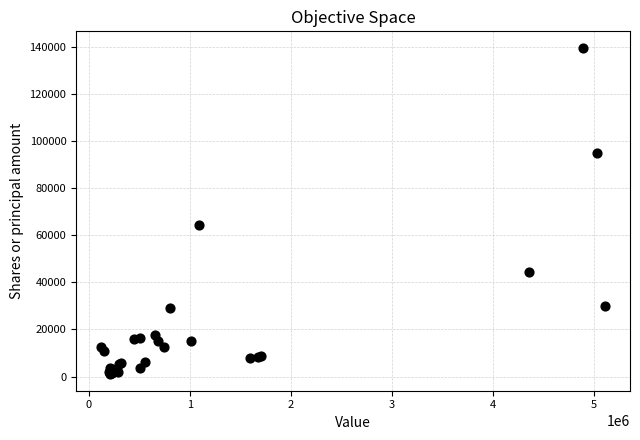

What Y value in the scatter plot is closest to 70367?

64430